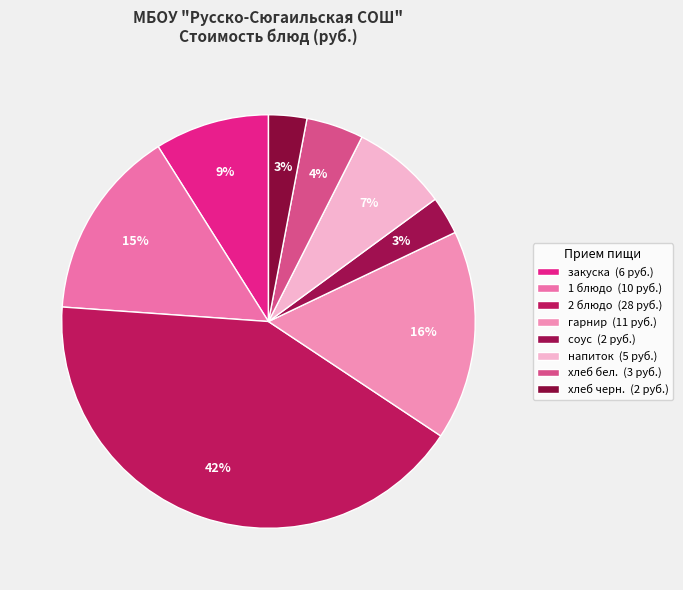

How many segments does this pie chart have?

8